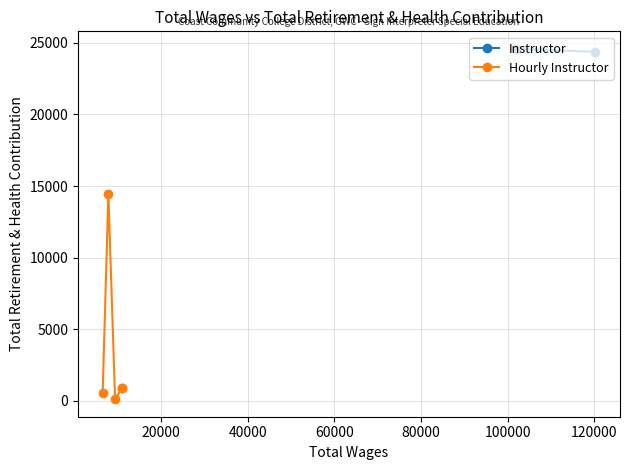

What is the sum of all values?

16934